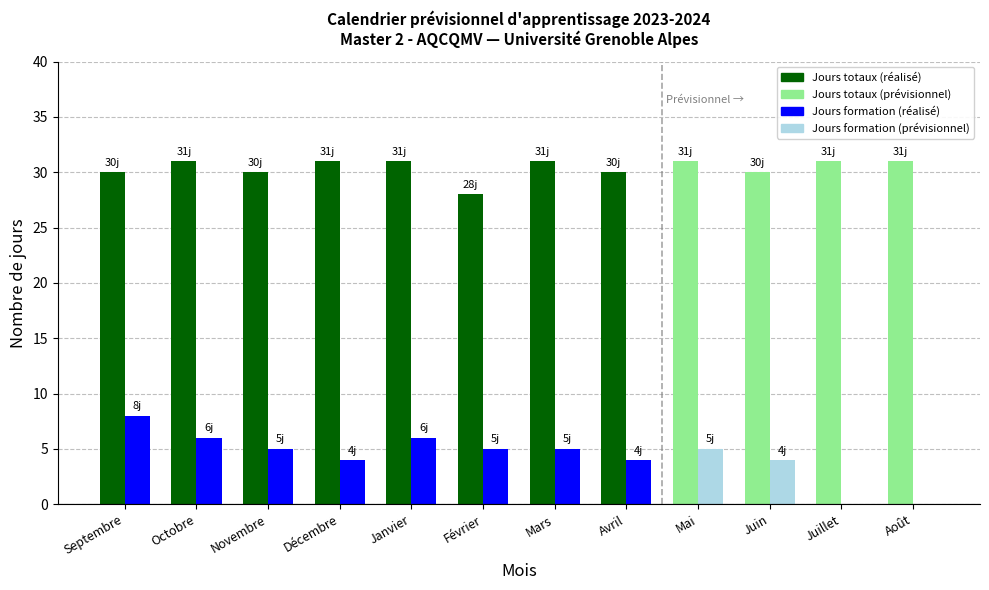

Reading right to left, transcribe all the data shown in this chart.

Jours totaux: 31	31	30	31	30	31	28	31	31	30	31	30
Jours formation: 0	0	4	5	4	5	5	6	4	5	6	8